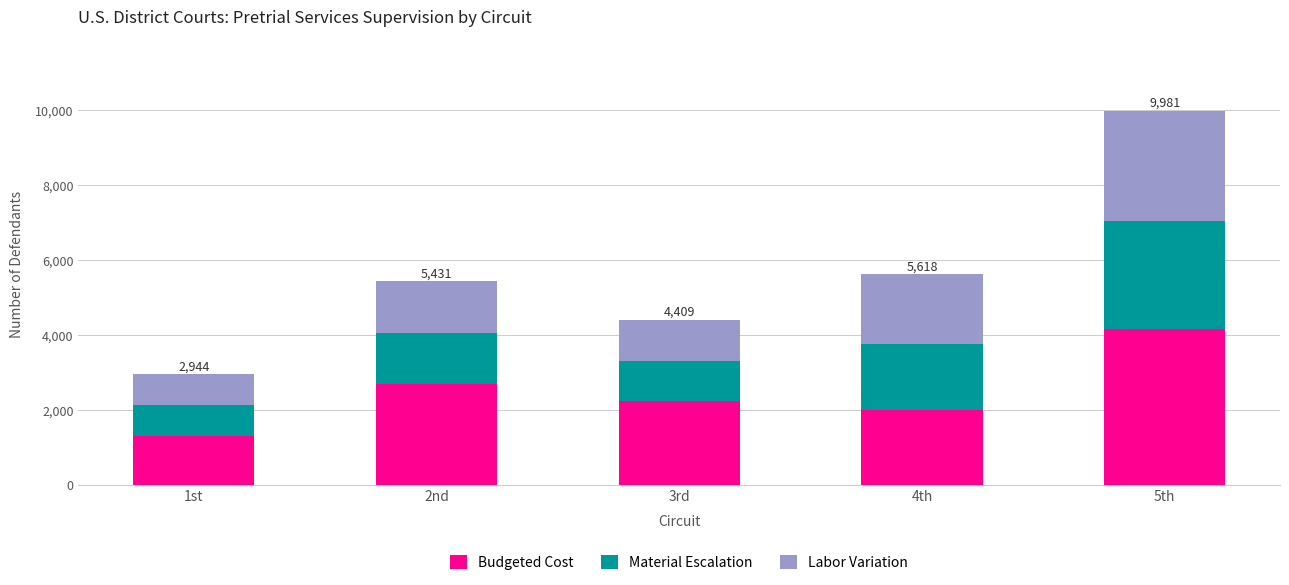

What is the sum of the Budgeted Cost values at 4th and 3rd?

4214